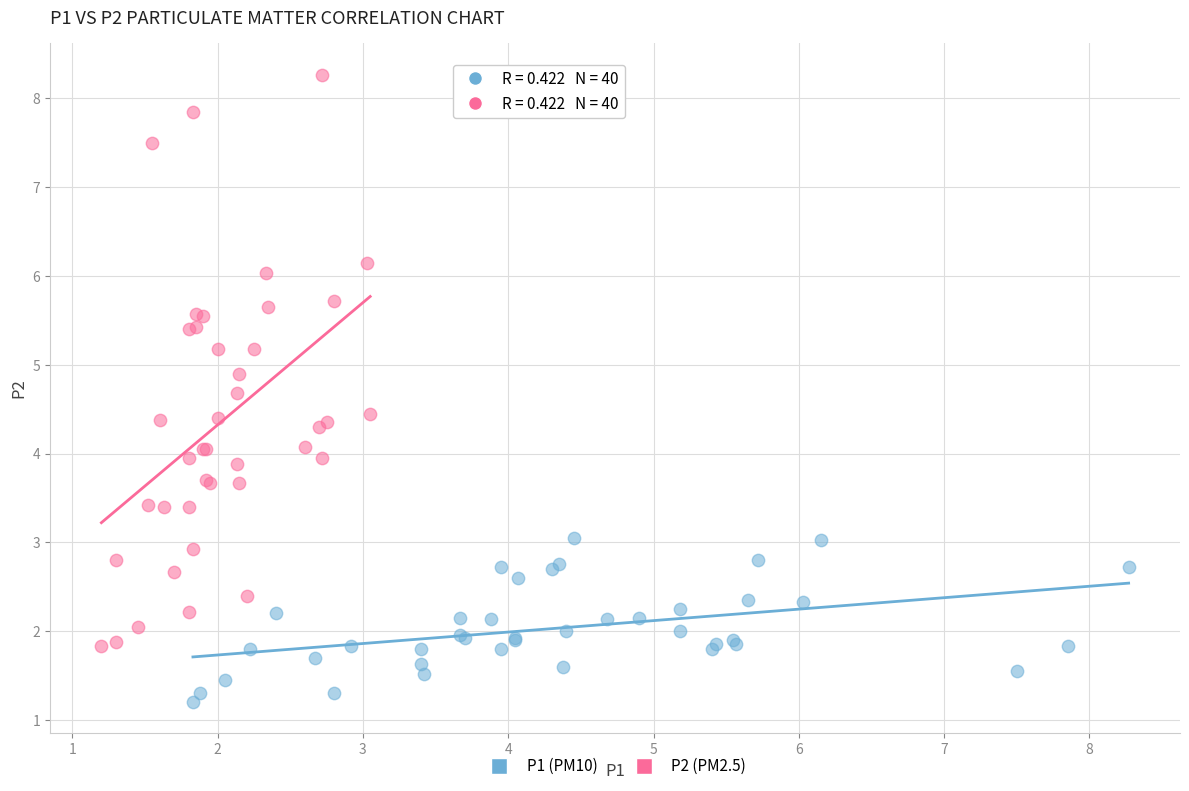

What are all the series names shown in the legend?

P1 (PM10), P2 (PM2.5)